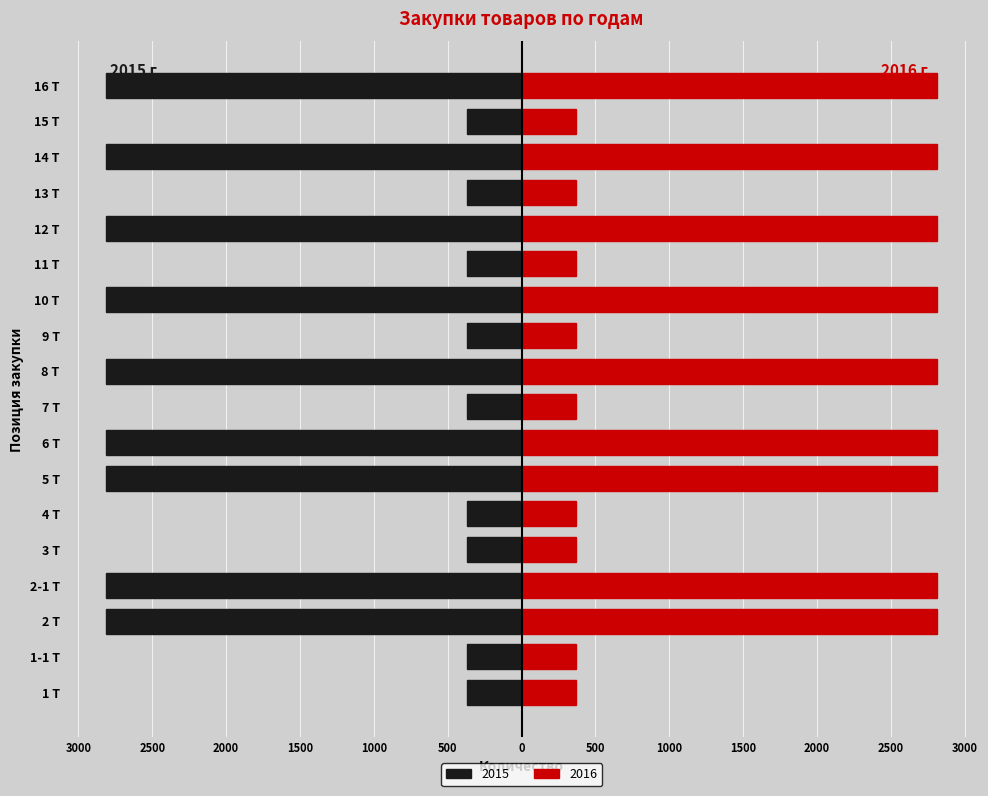

What value does the 2015 series have at 4 Т?

-370